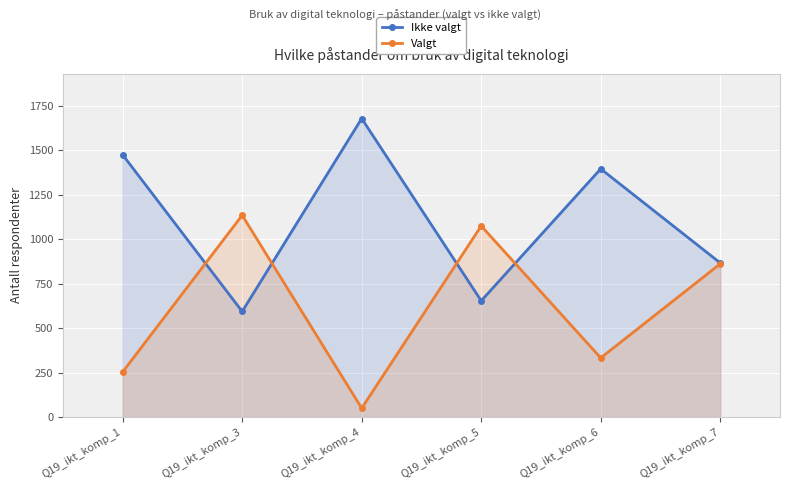

Reading left to right, extract all data points from this chart.

Ikke valgt: Q19_ikt_komp_1=1475	Q19_ikt_komp_3=594	Q19_ikt_komp_4=1679	Q19_ikt_komp_5=654	Q19_ikt_komp_6=1396	Q19_ikt_komp_7=867
Valgt: Q19_ikt_komp_1=254	Q19_ikt_komp_3=1135	Q19_ikt_komp_4=50	Q19_ikt_komp_5=1075	Q19_ikt_komp_6=333	Q19_ikt_komp_7=862